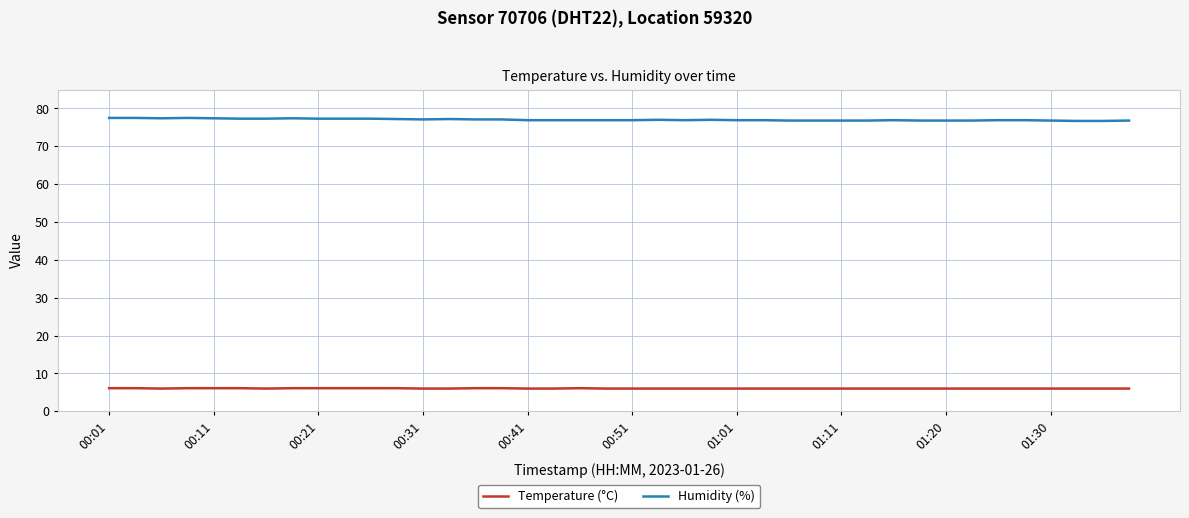

True or false: Temperature (°C) and Humidity (%) intersect in this chart.

False